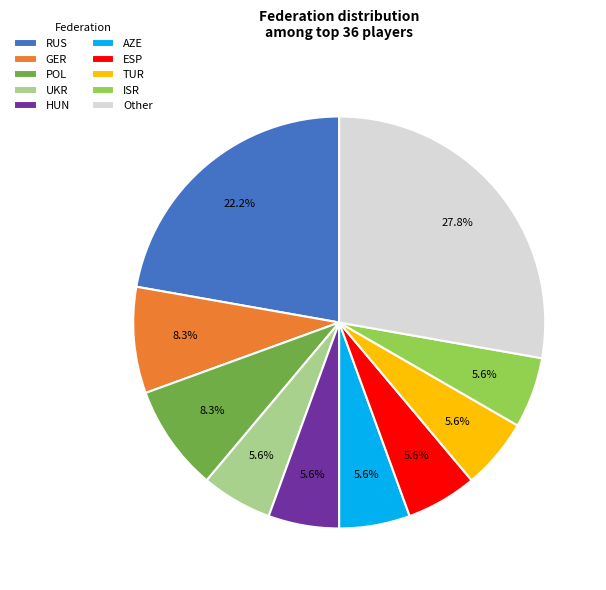

How much of the chart is everything except ISR?

94.4%